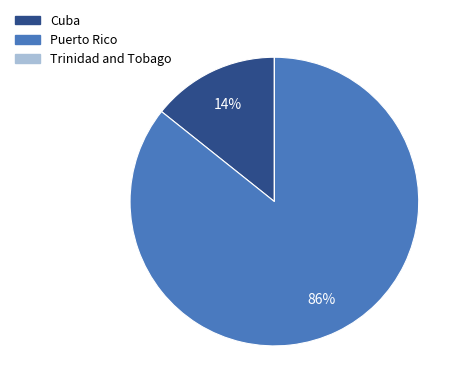

What is the largest slice in the pie chart?

Puerto Rico